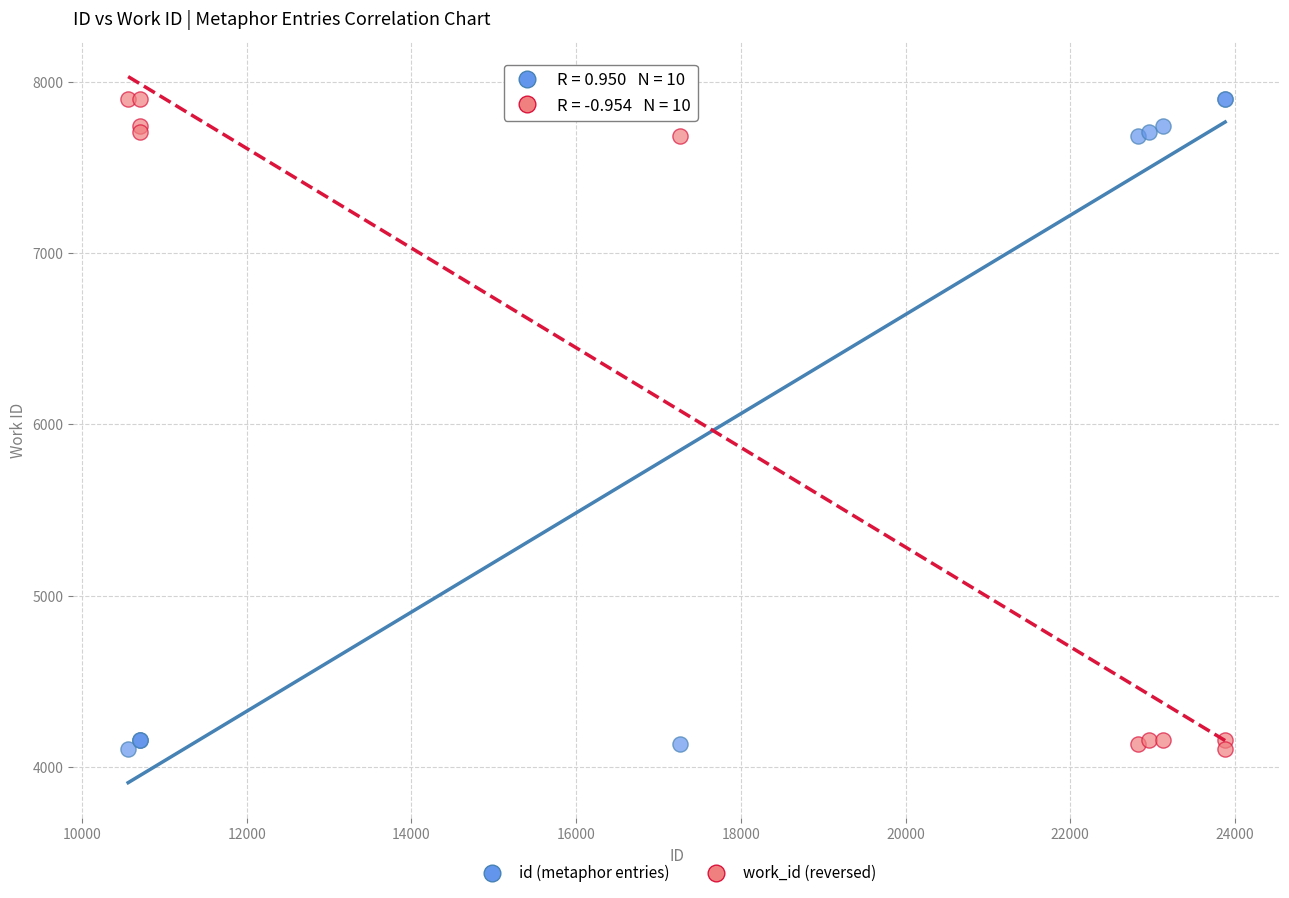

What is the X range (max minus min) for the scatter plot?

13322